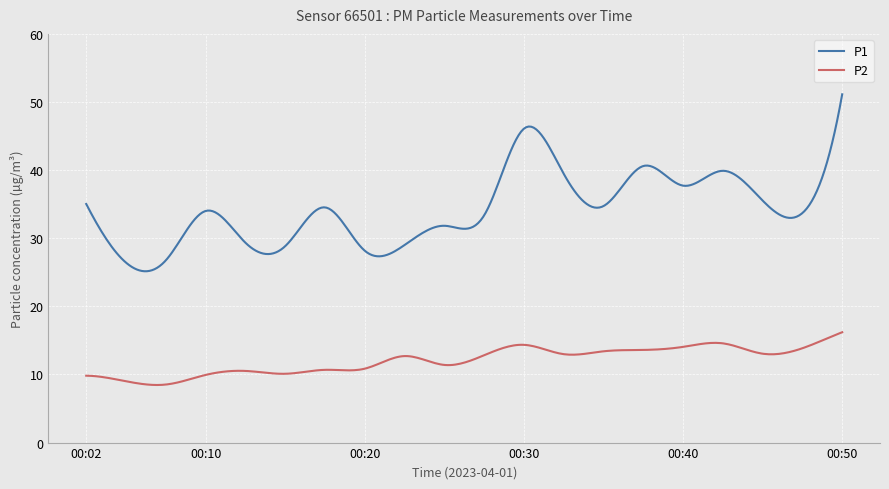

Count the number of data series in this chart.

2